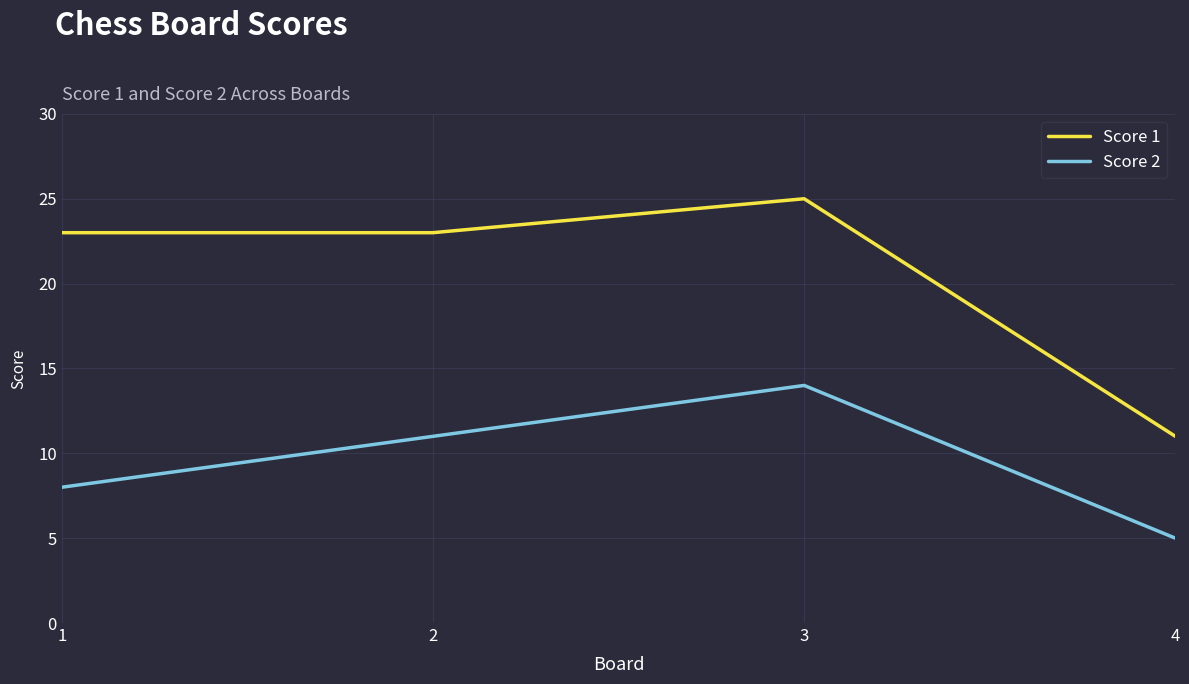

Read the Score 2 value at 1.

8